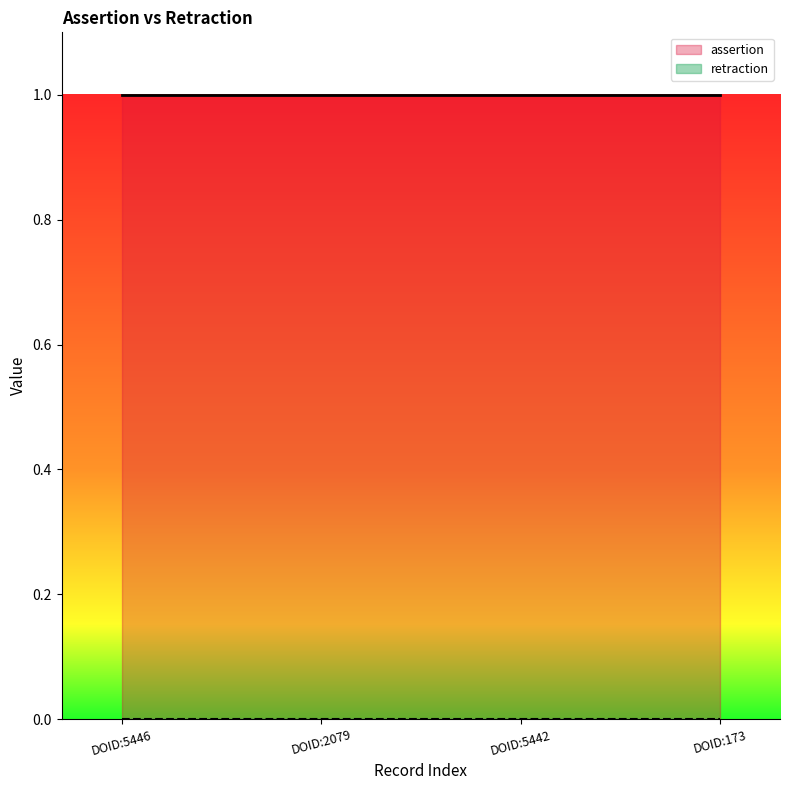

What is the greatest value displayed?

1